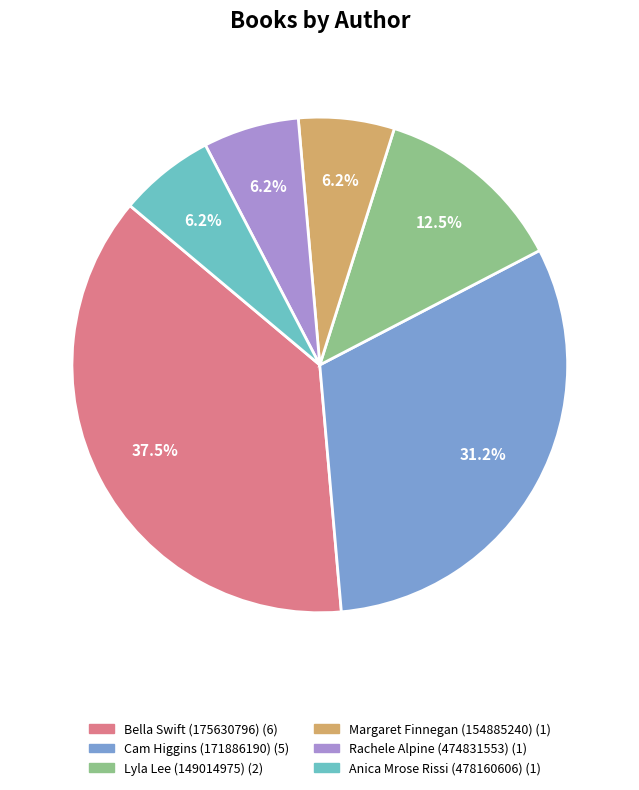

To the nearest percent, what is the difference between the Anica Mrose Rissi (478160606) and Lyla Lee (149014975) slice percentages?

6%